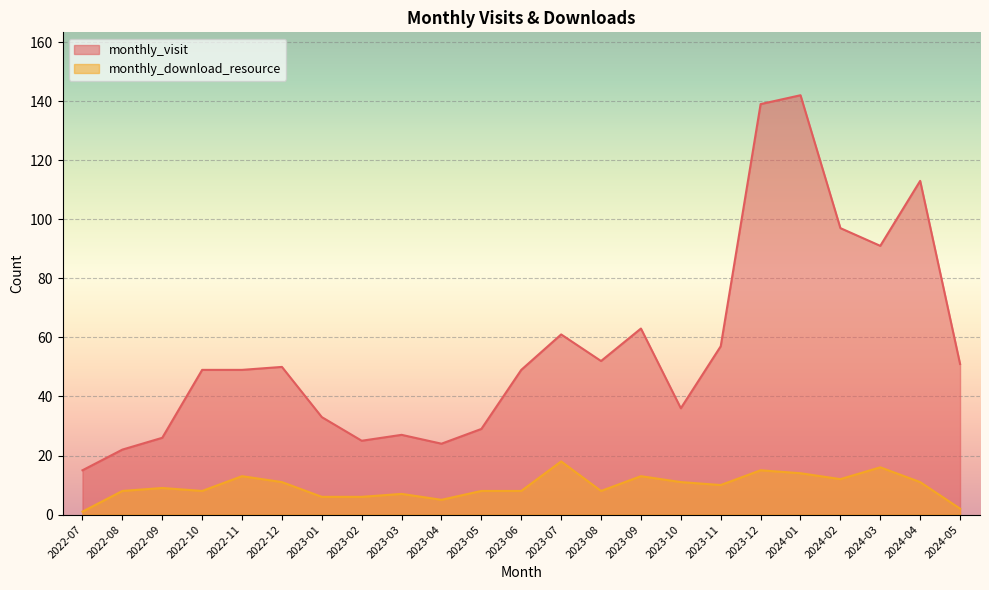

Which series has the largest range (max minus min)?

monthly_visit